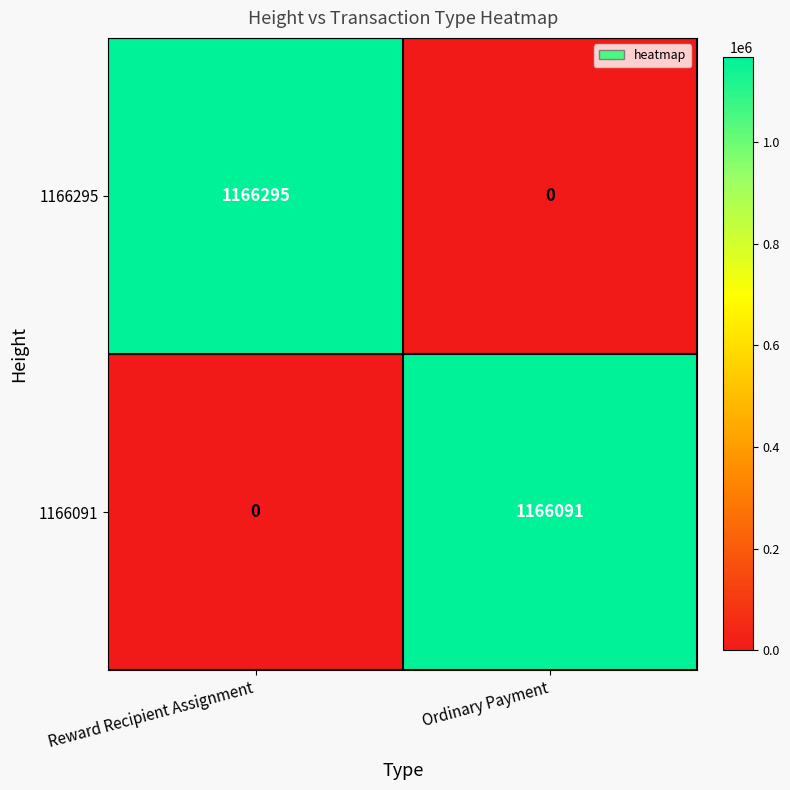

What is the approximate value of 1166295 at Reward Recipient Assignment, to the nearest 100?

1166300